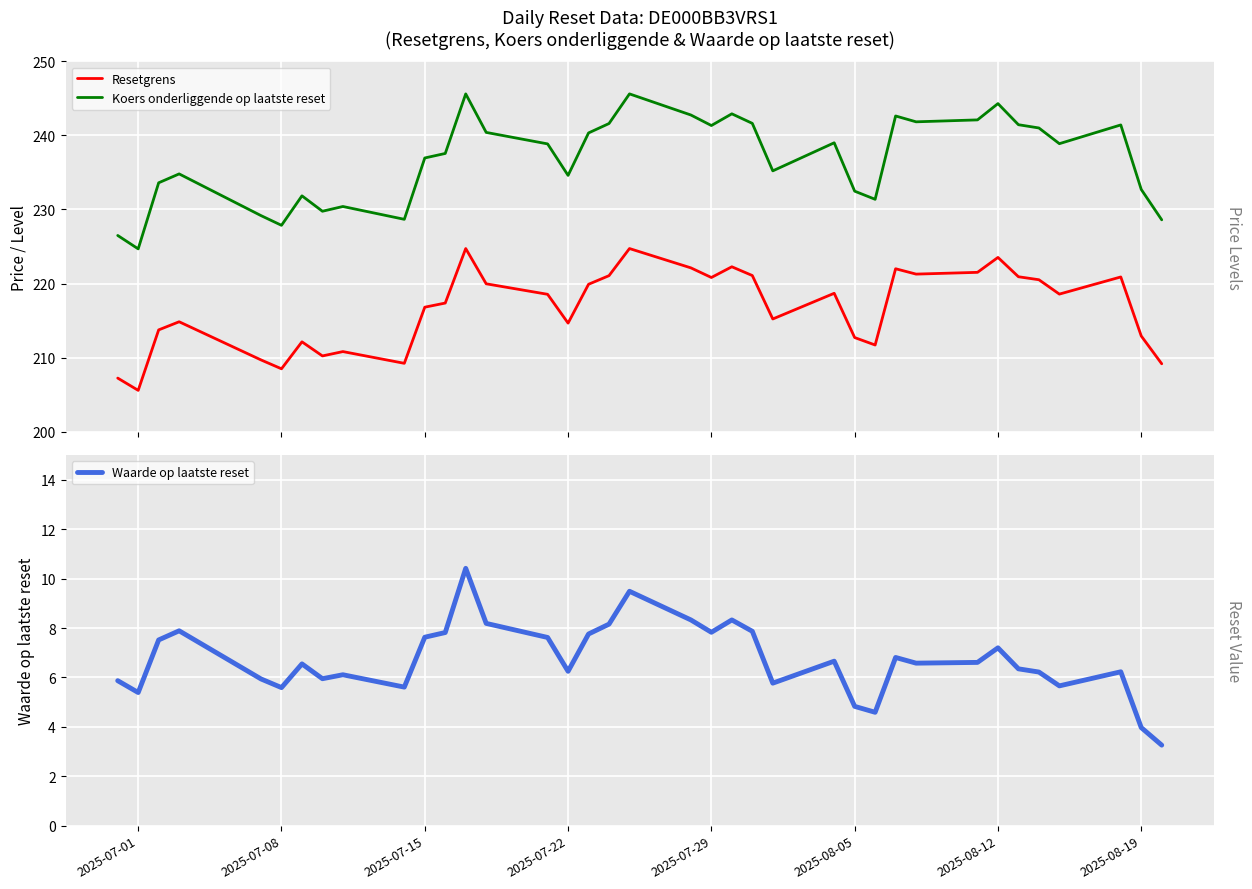

What is the minimum value for Resetgrens?

205.6